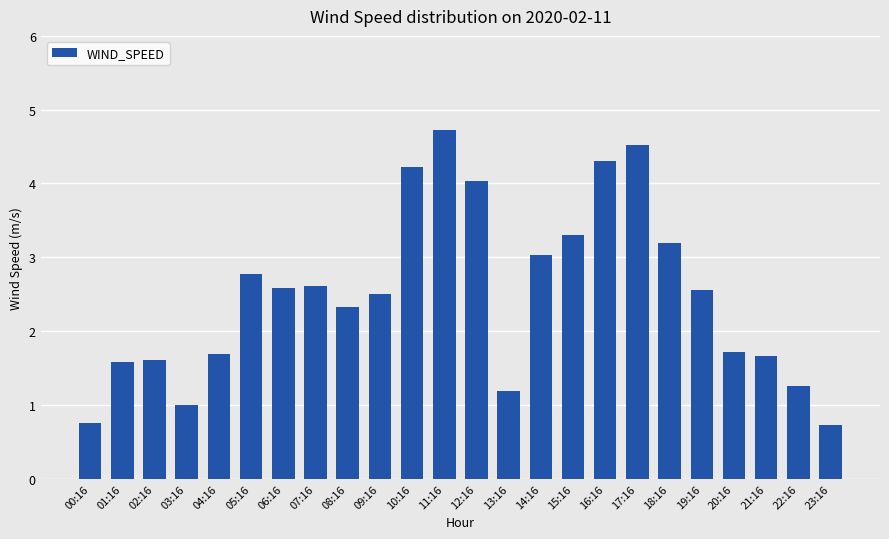

What is the approximate value at 14:16?

3.0